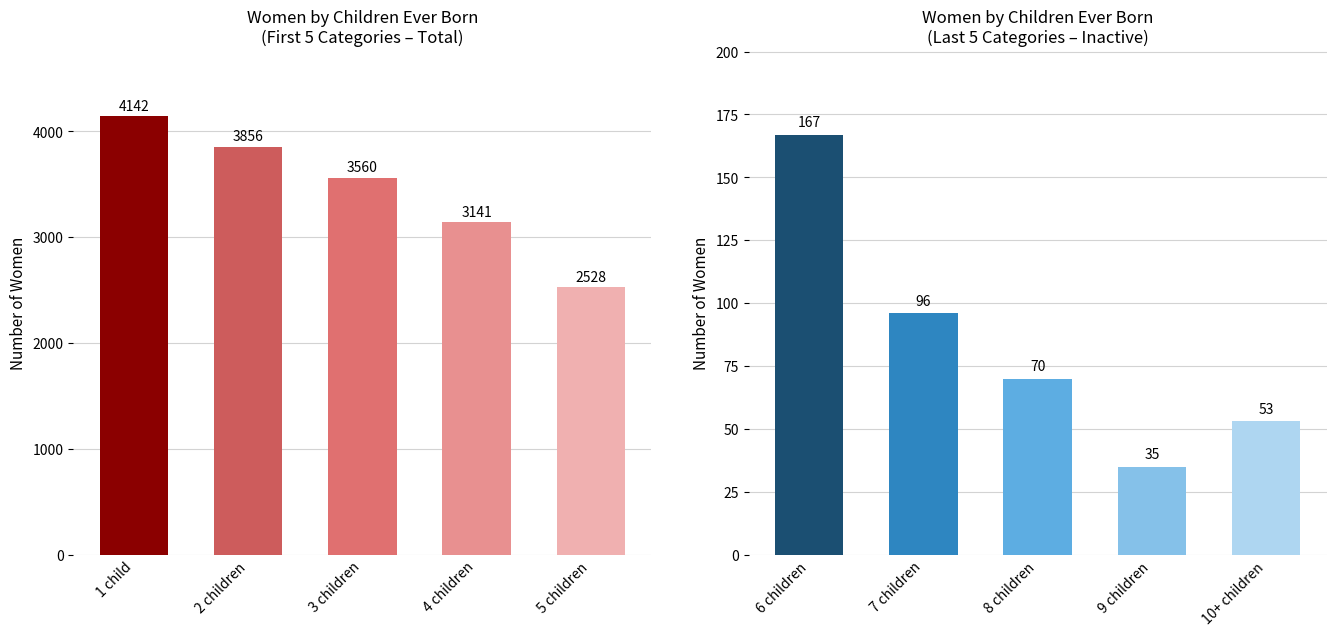

Which series has the widest spread of values?

Total